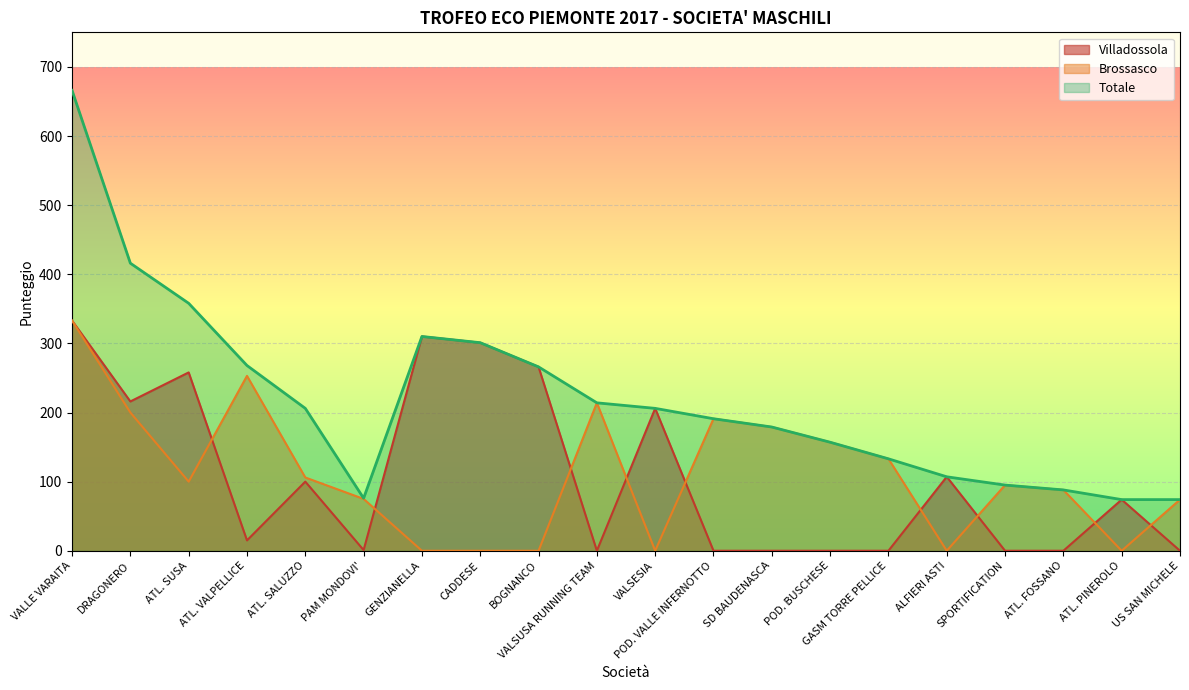

List the labels in order of Villadossola value, smallest first.

VALSUSA RUNNING TEAM, POD. VALLE INFERNOTTO, SD BAUDENASCA, POD. BUSCHESE, GASM TORRE PELLICE, SPORTIFICATION, ATL. FOSSANO, US SAN MICHELE, PAM MONDOVI', ATL. VALPELLICE, ATL. PINEROLO, ATL. SALUZZO, ALFIERI ASTI, VALSESIA, DRAGONERO, ATL. SUSA, BOGNANCO, CADDESE, GENZIANELLA, VALLE VARAITA